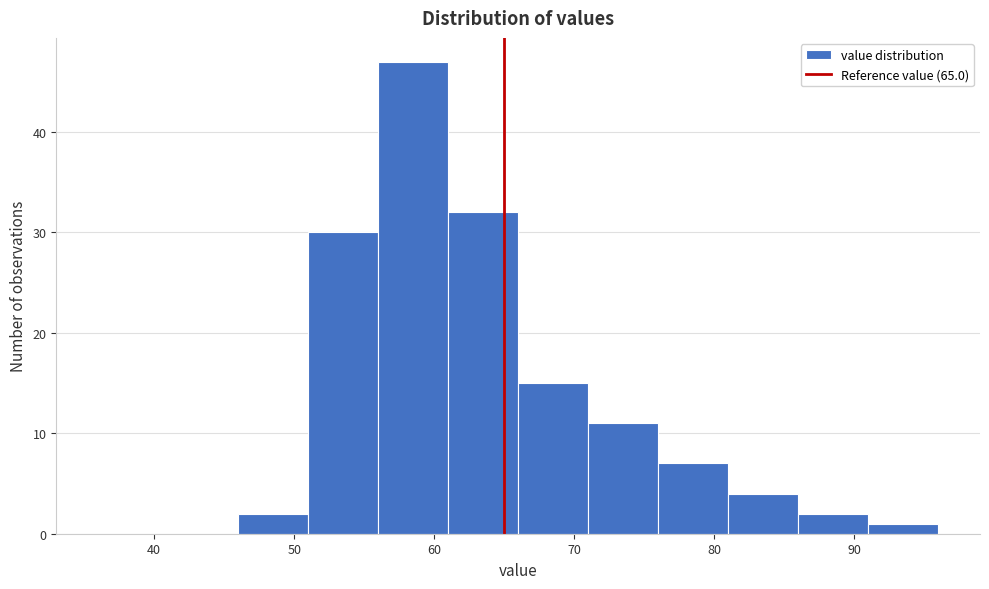

How tall is the bar that spans 81 to 86 on the x-axis? The values are not printed on the chart, so give them approximately, as read against the axis.

4